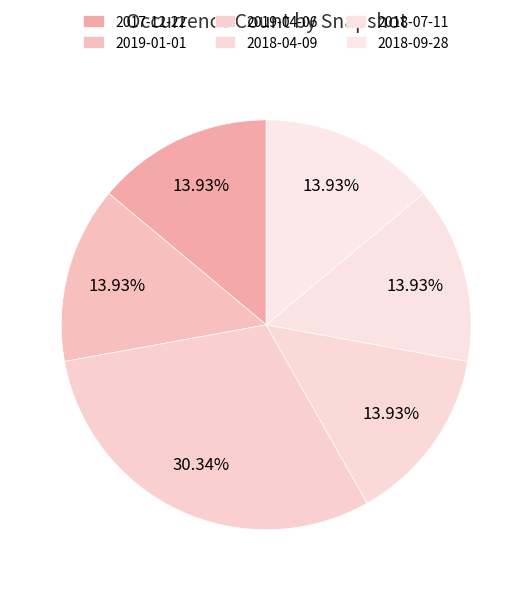

Which slice is the smallest?

2017-12-22